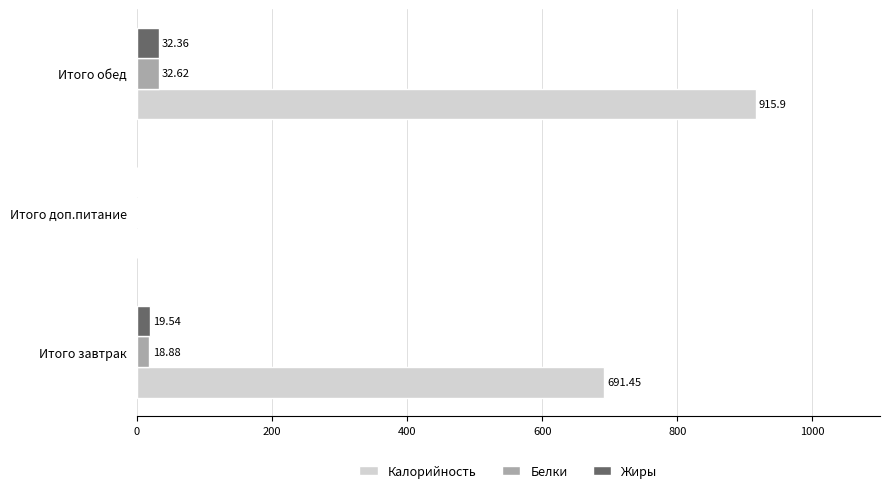

How many data points in Калорийность are above 691?

2